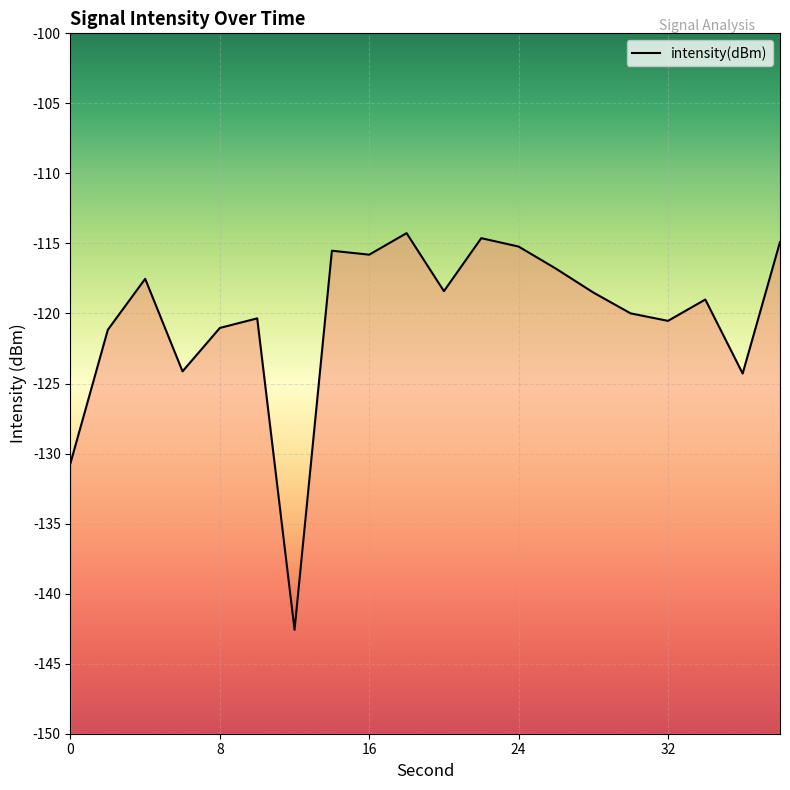

Which label corresponds to the largest value in the chart?

18